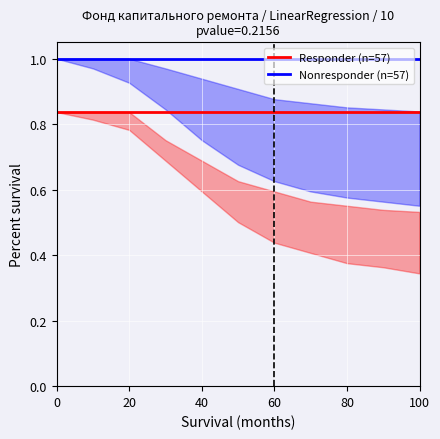

What is the minimum value shown in the chart?

0.8